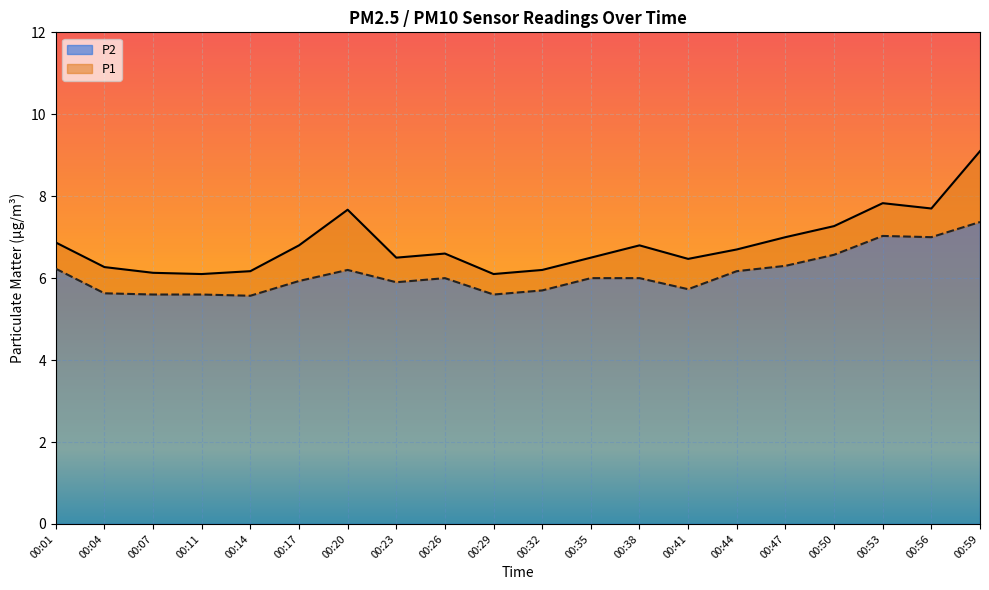

What is the average value of the P2 series?

6.1